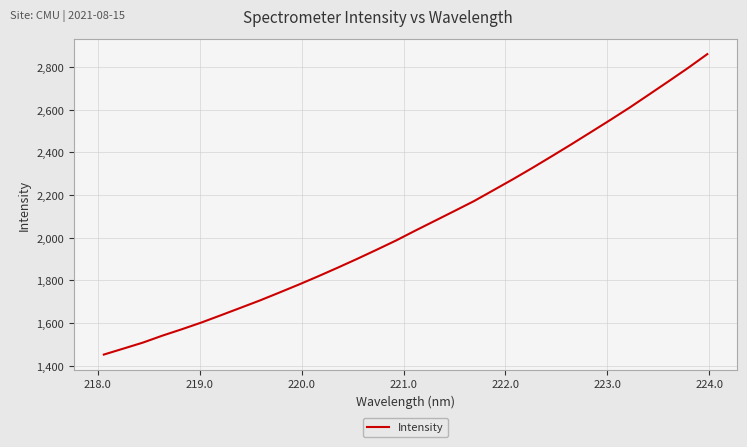

What is the smallest value displayed?

1452.8